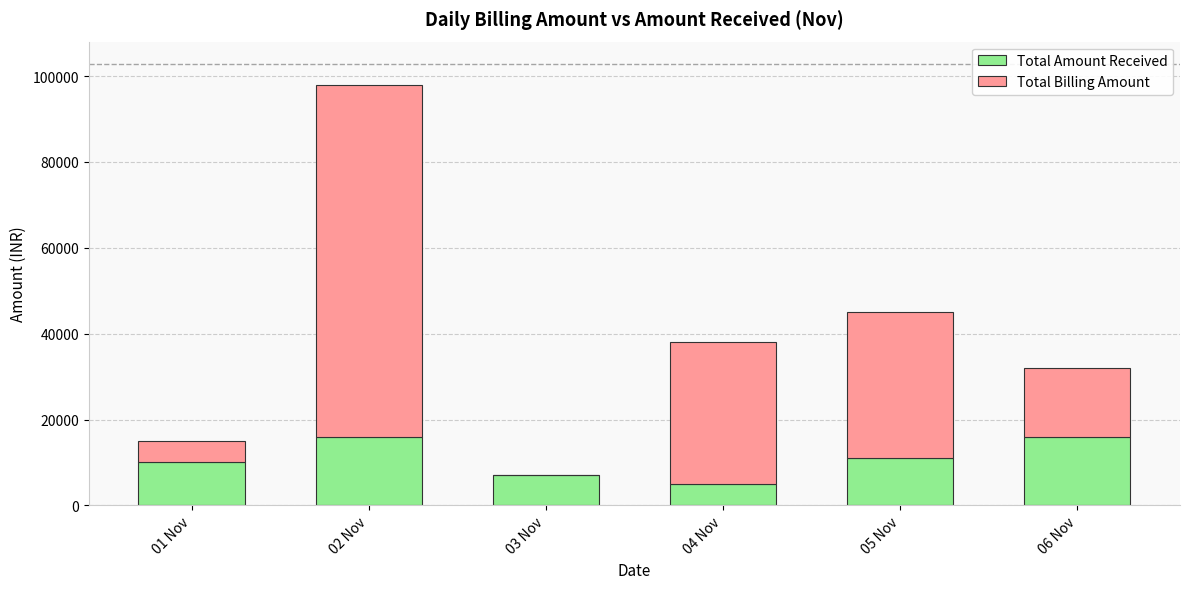

Does the chart contain stacked bars?

Yes